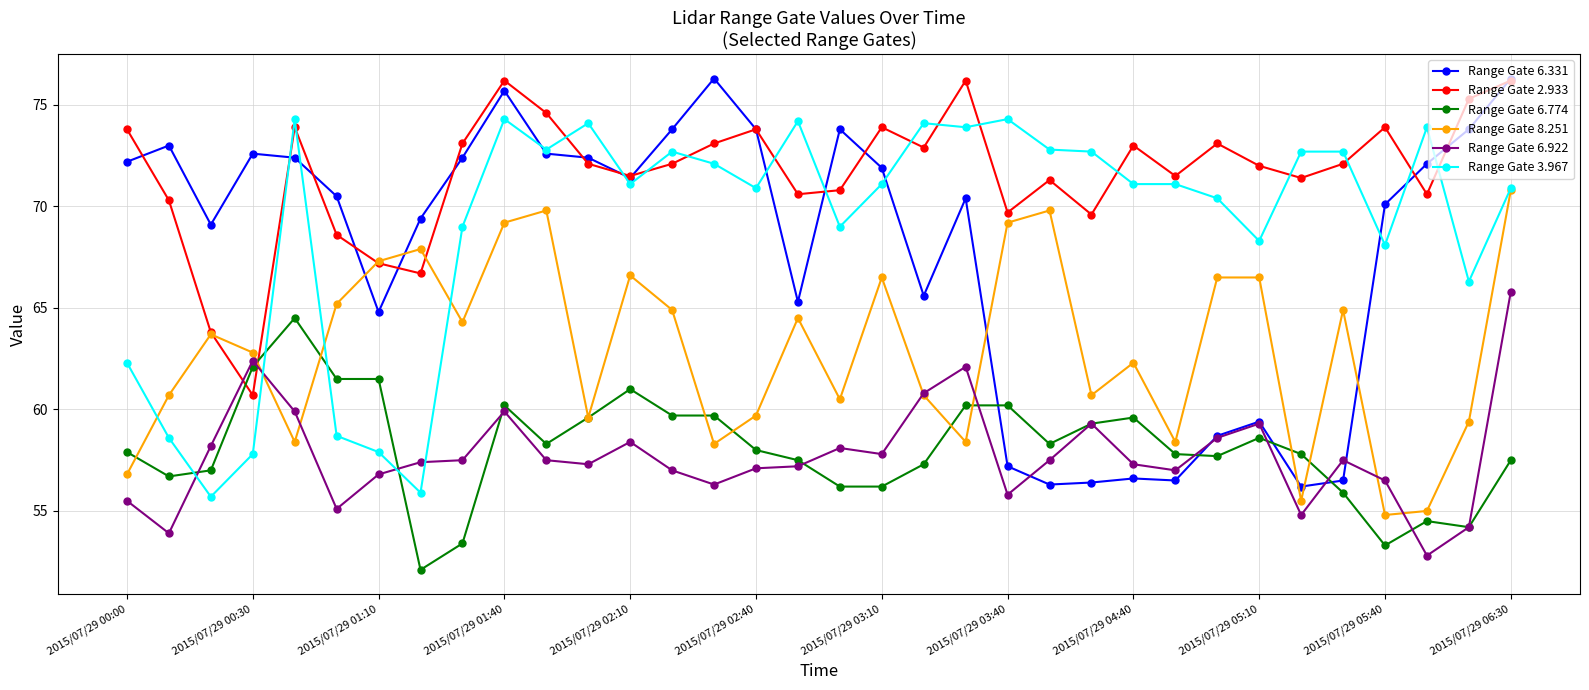

True or false: Range Gate 3.967 has more than 0 interior local peaks.

True